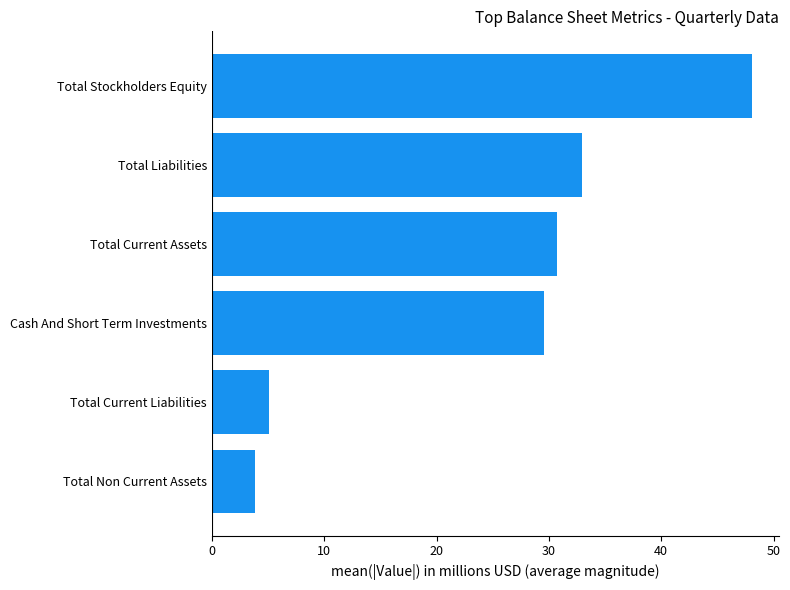

What is the difference between the second highest and second lowest values?

27.9